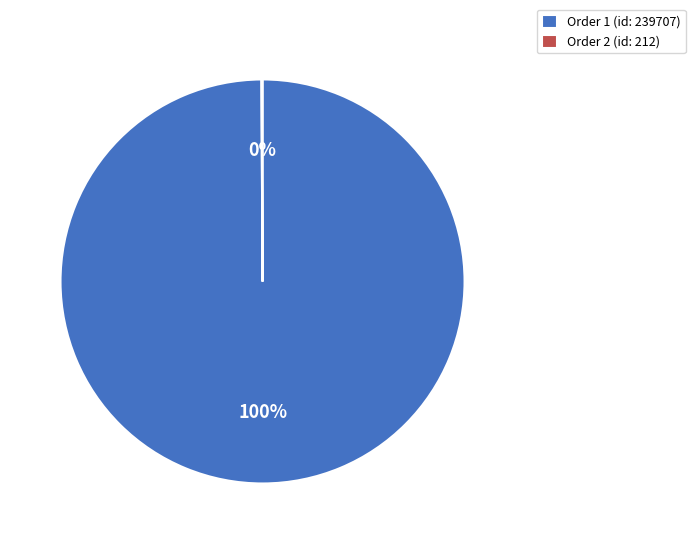

Is it true that Order 1 (id: 239707) is 92% of the pie?

False